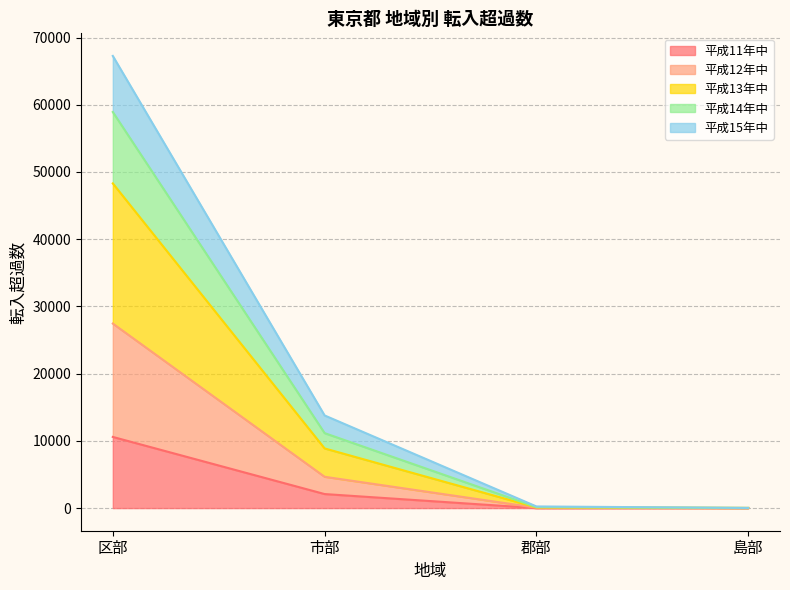

Does the chart have visible grid lines?

Yes